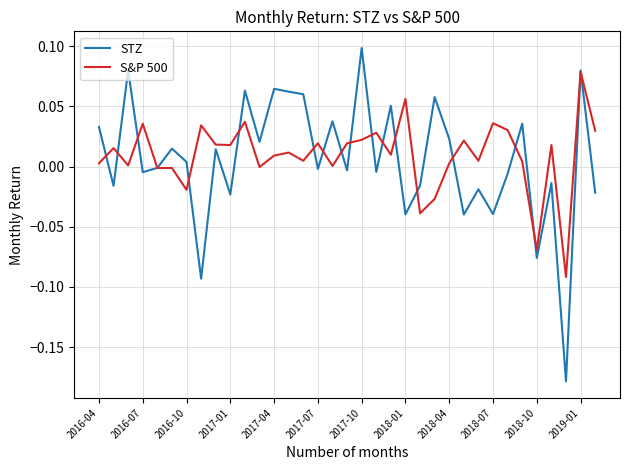

Which series has the widest spread of values?

STZ